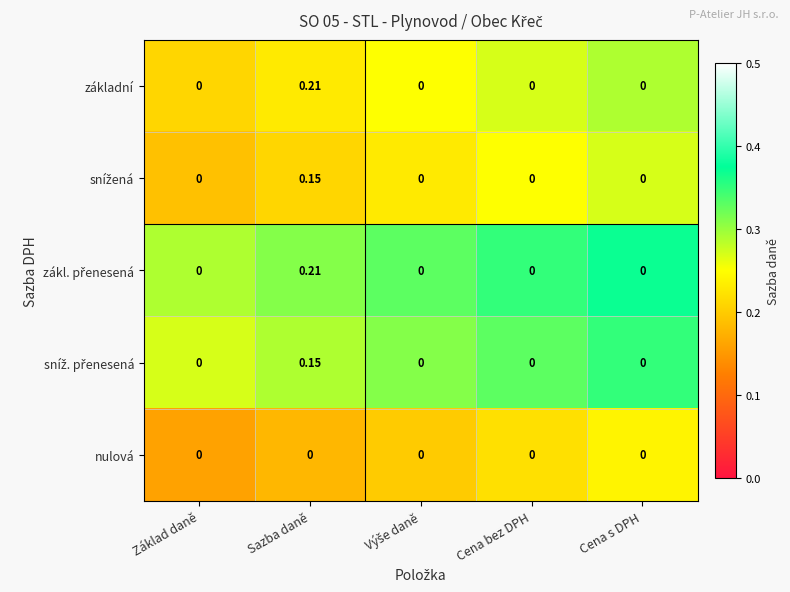

Which category has the highest value across all series?

Sazba daně